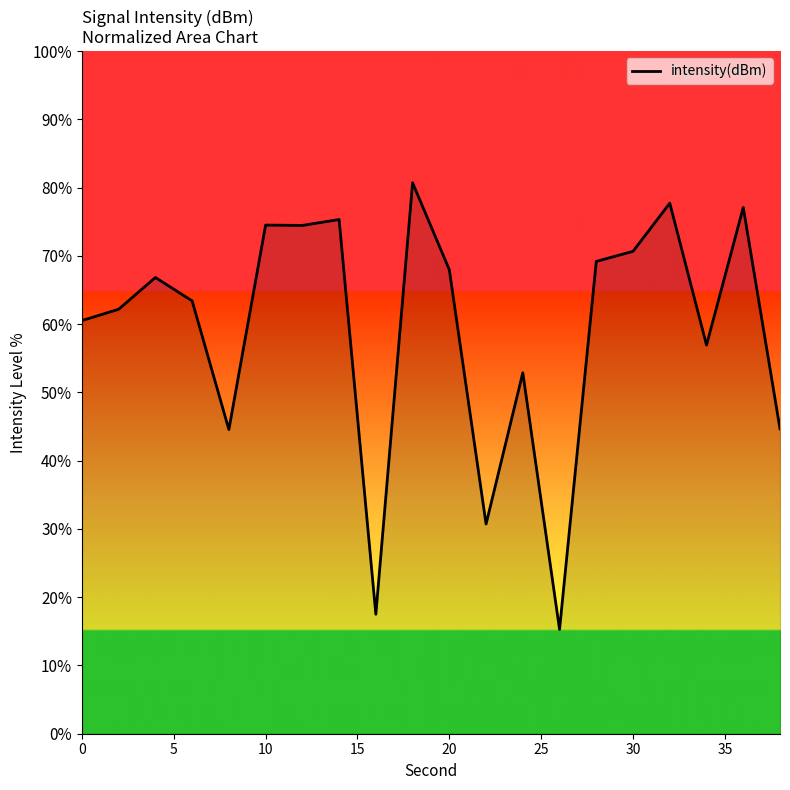

What is the maximum value shown in the chart?

80.7